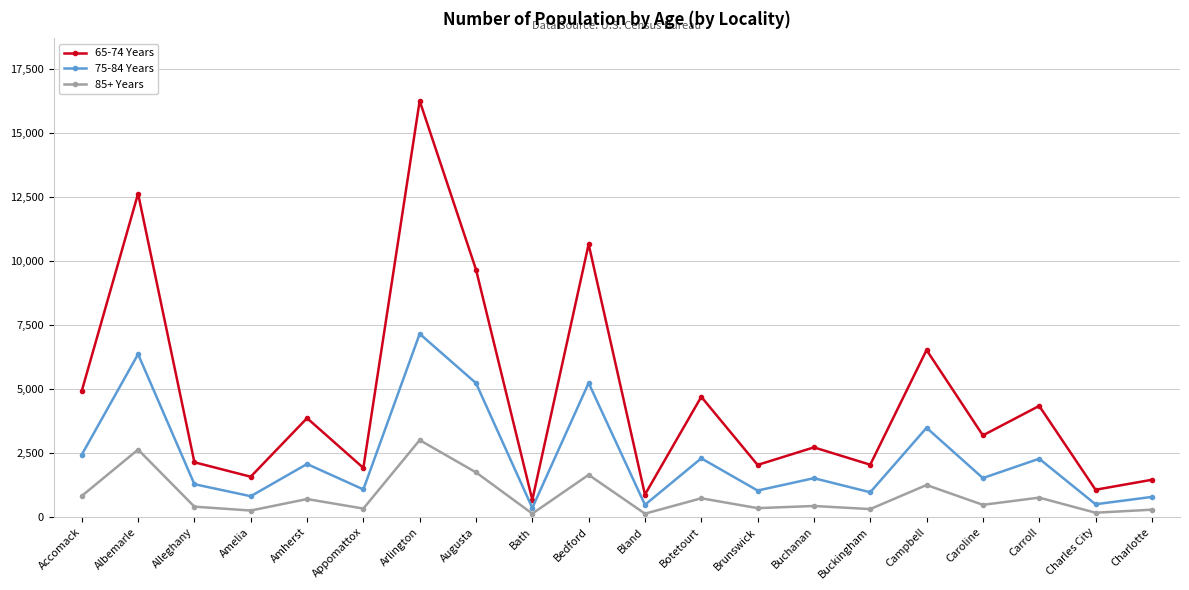

Where is the first local minimum for 85+ Years?

Amelia